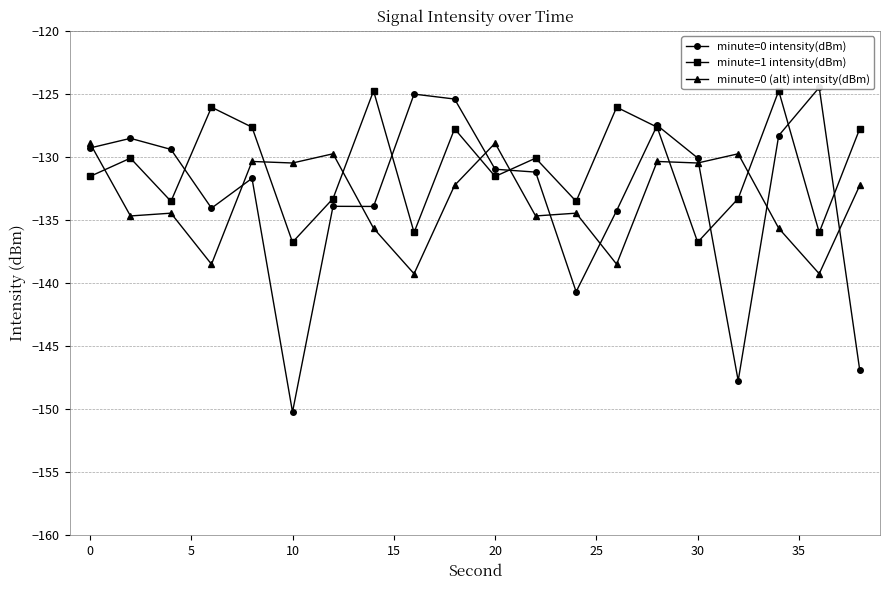

True or false: minute=0 (alt) intensity(dBm) and minute=1 intensity(dBm) cross at least once.

True